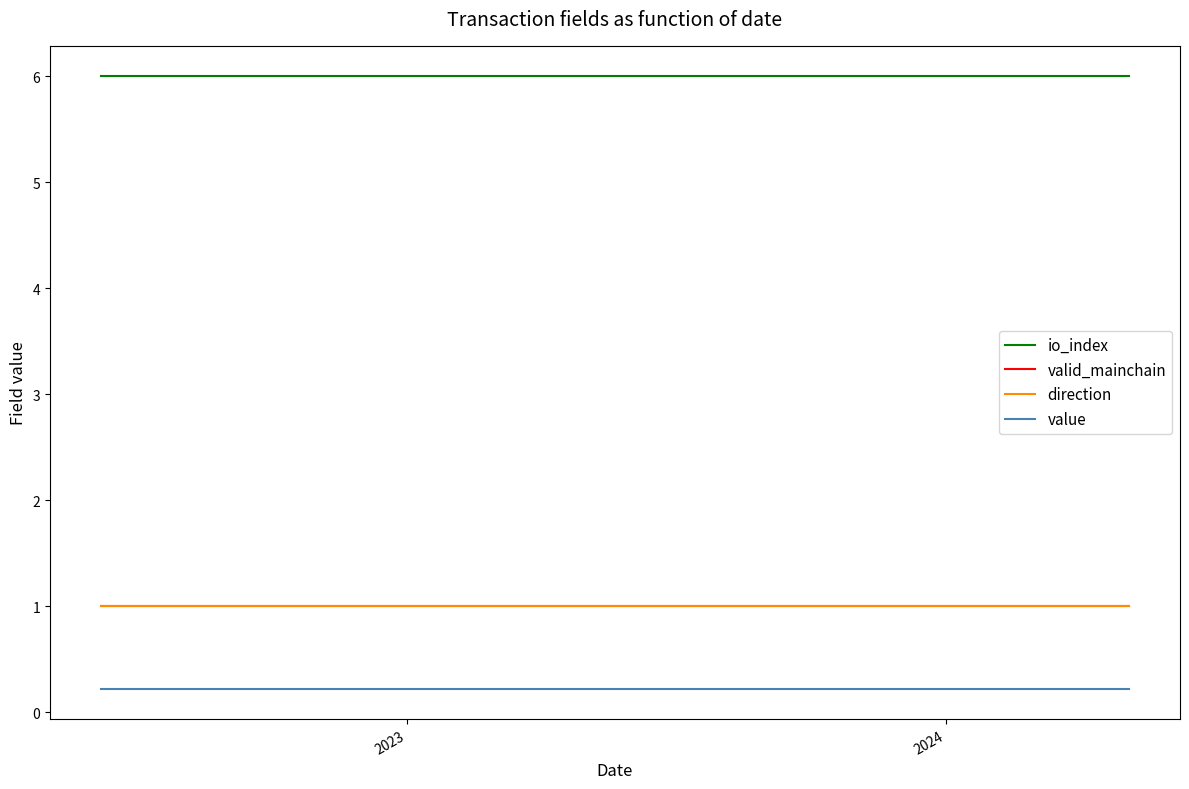

Does the chart display data point markers on the line(s)?

No